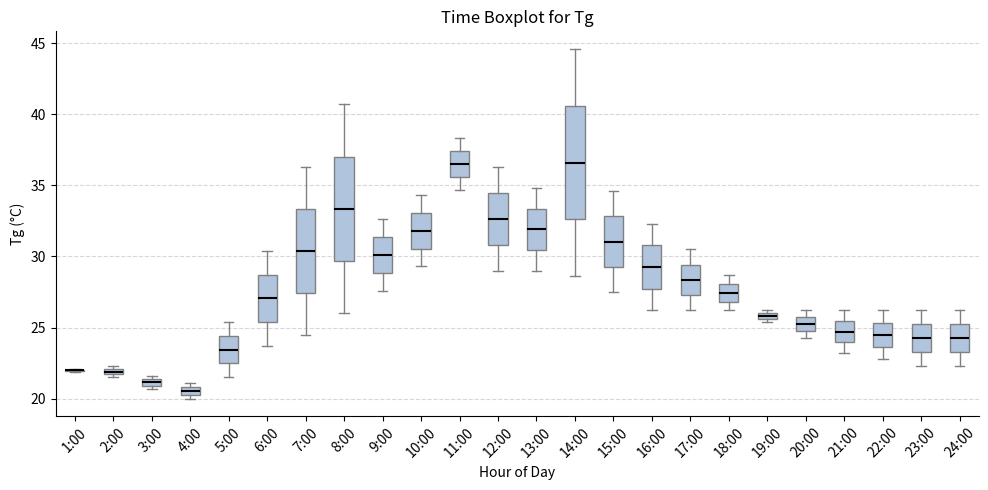

Where is the upper edge of the box for 14:00 on the y-axis? The values are not printed on the chart, so give them approximately, as read against the axis.

40.5